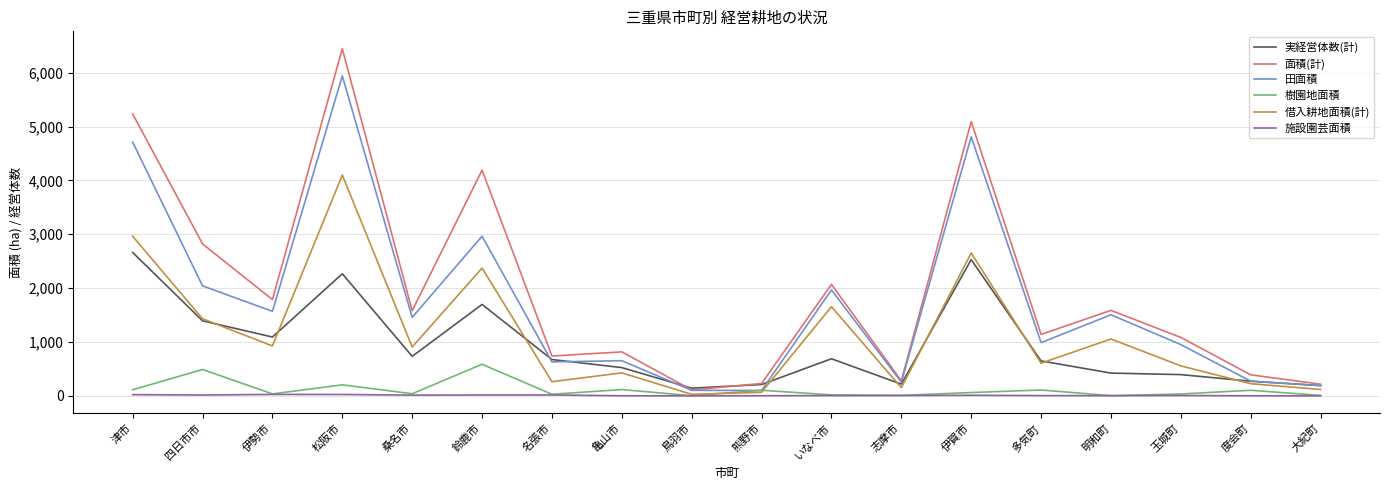

Is it true that 面積(計) equals 216 at 大紀町?

True